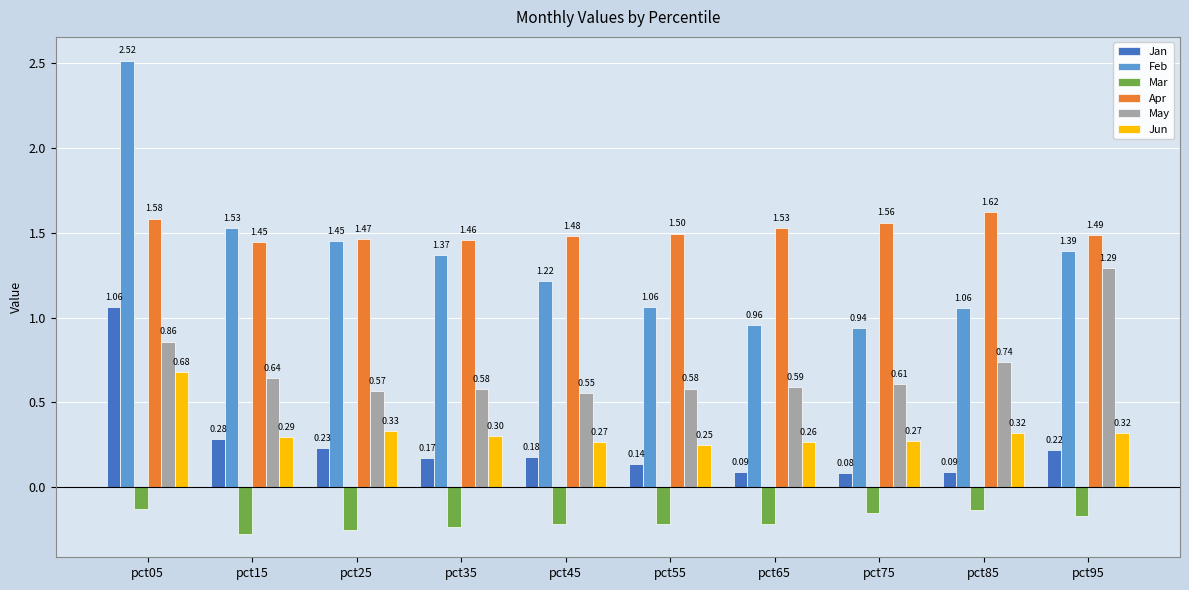

What is the sum of all Mar values?

-2.0